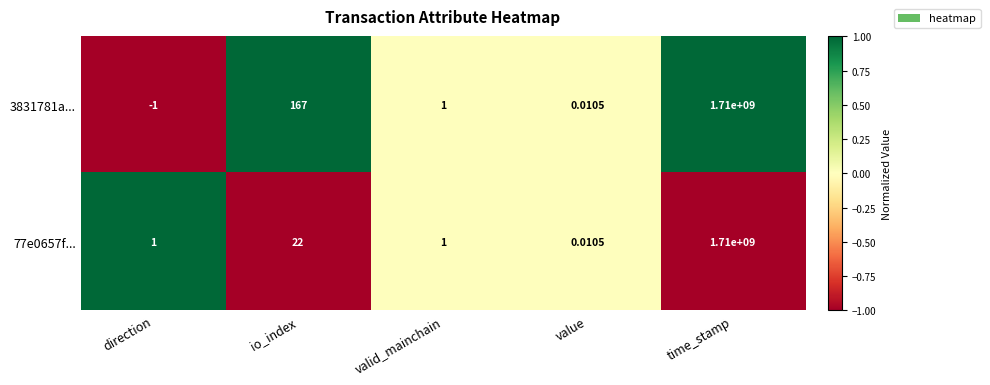

Rank the categories by 3831781a... value from lowest to highest.

direction, value, valid_mainchain, io_index, time_stamp